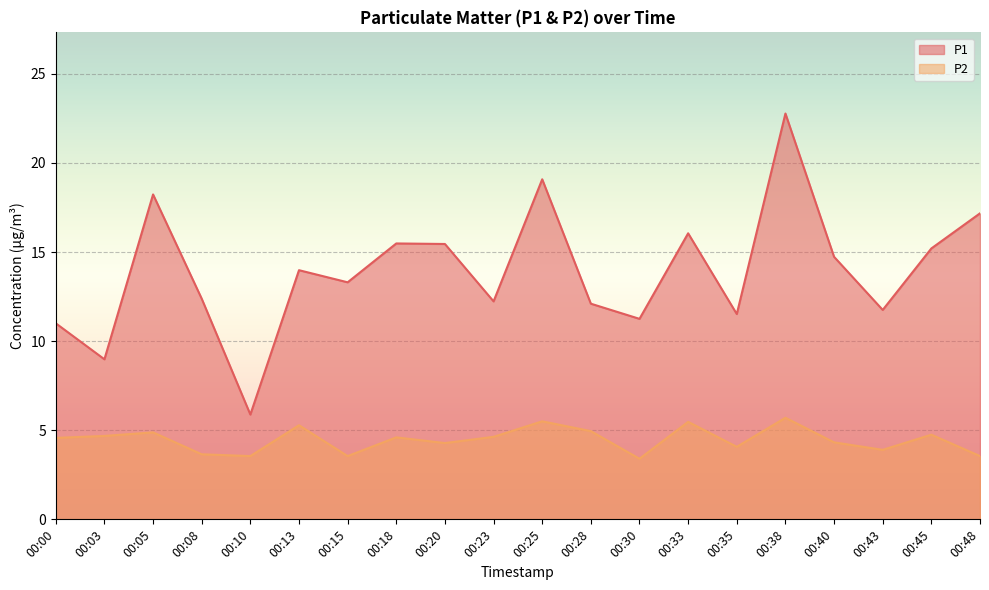

How many series are shown in this chart?

2